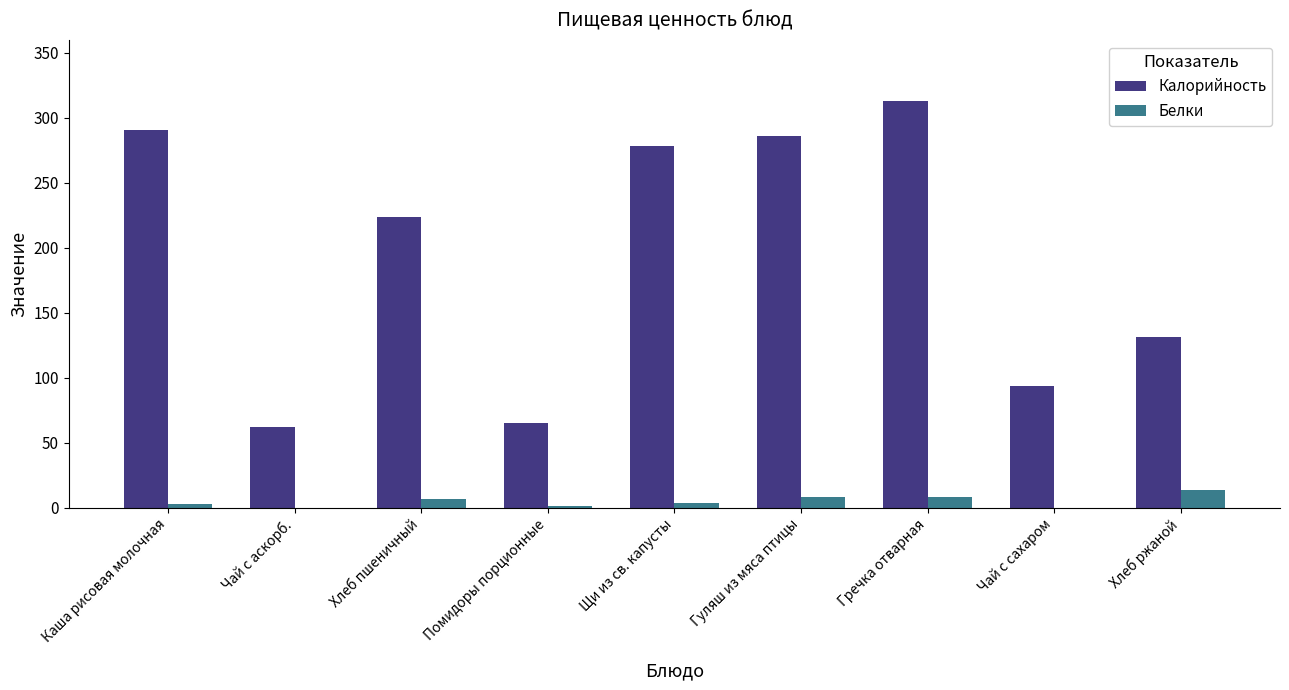

Are the bars grouped side by side (vs. stacked)?

Yes